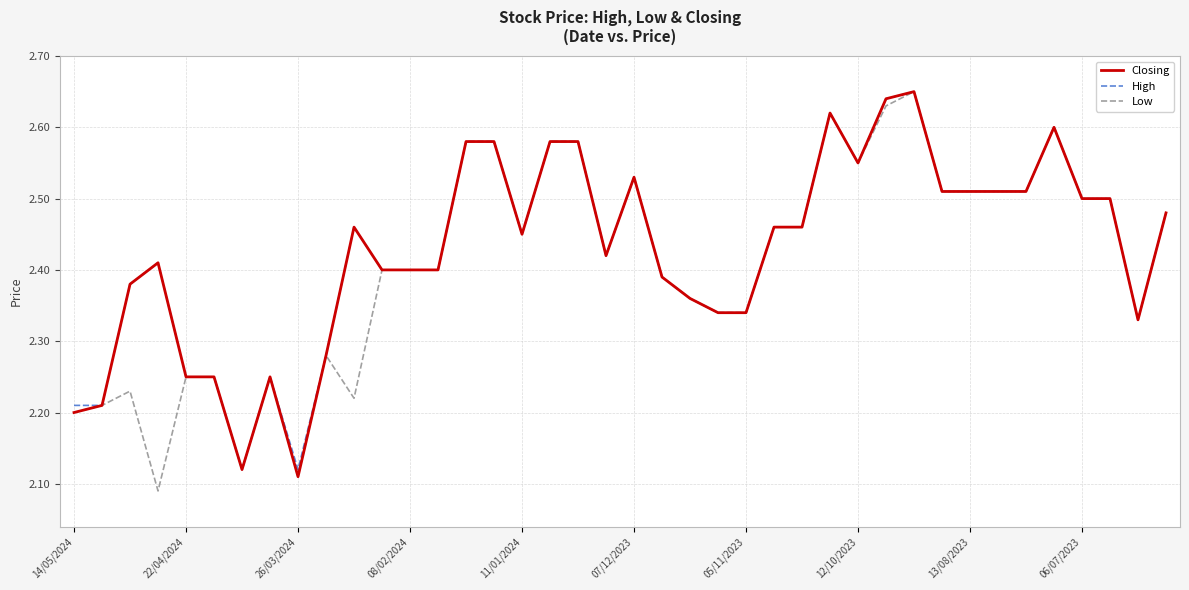

Is it true that High equals 0.6 at 22/04/2024?

False